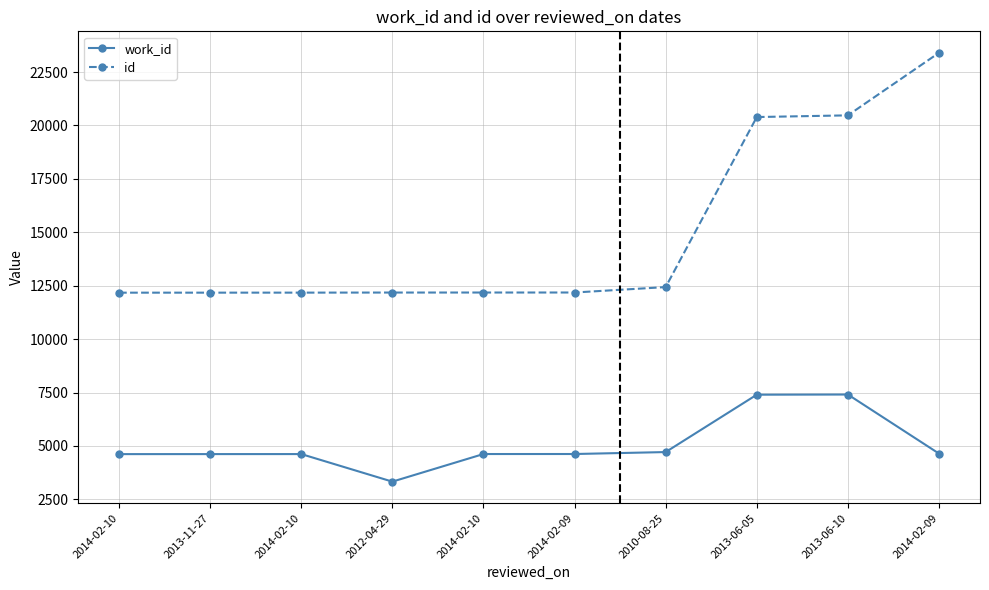

Where is the first local minimum for work_id?

2012-04-29